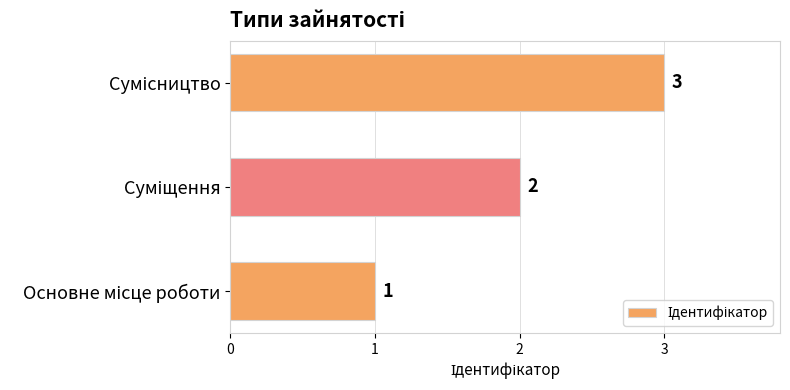

What is the greatest value displayed?

3